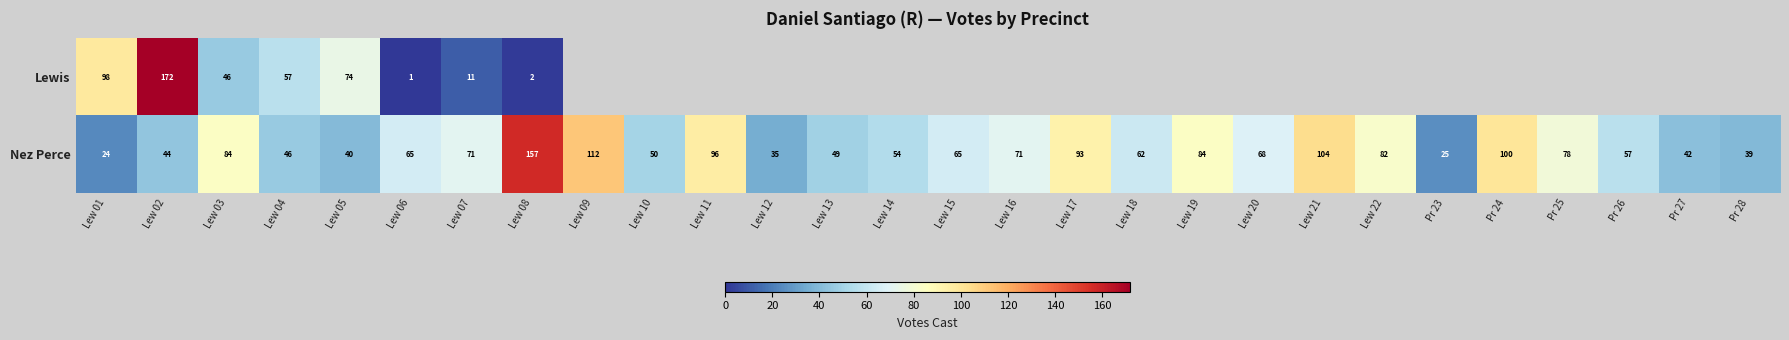

What is the highest value of the Nez Perce series?

157